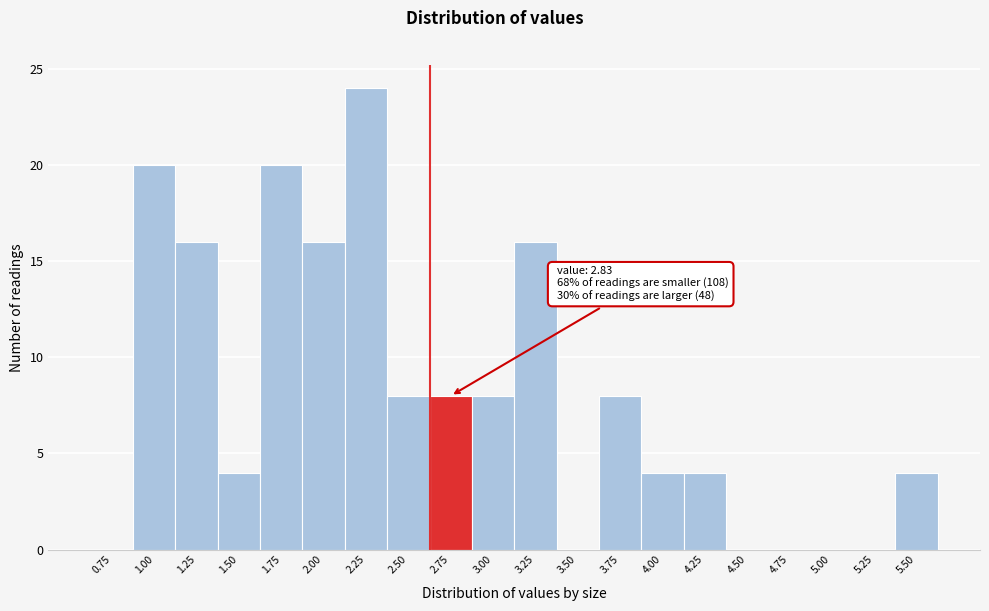

Reading left to right, what are all the values shown in this chart?

0.75=0	1.00=20	1.25=16	1.50=4	1.75=20	2.00=16	2.25=24	2.50=8	2.75=8	3.00=8	3.25=16	3.50=0	3.75=8	4.00=4	4.25=4	4.50=0	4.75=0	5.00=0	5.25=0	5.50=4